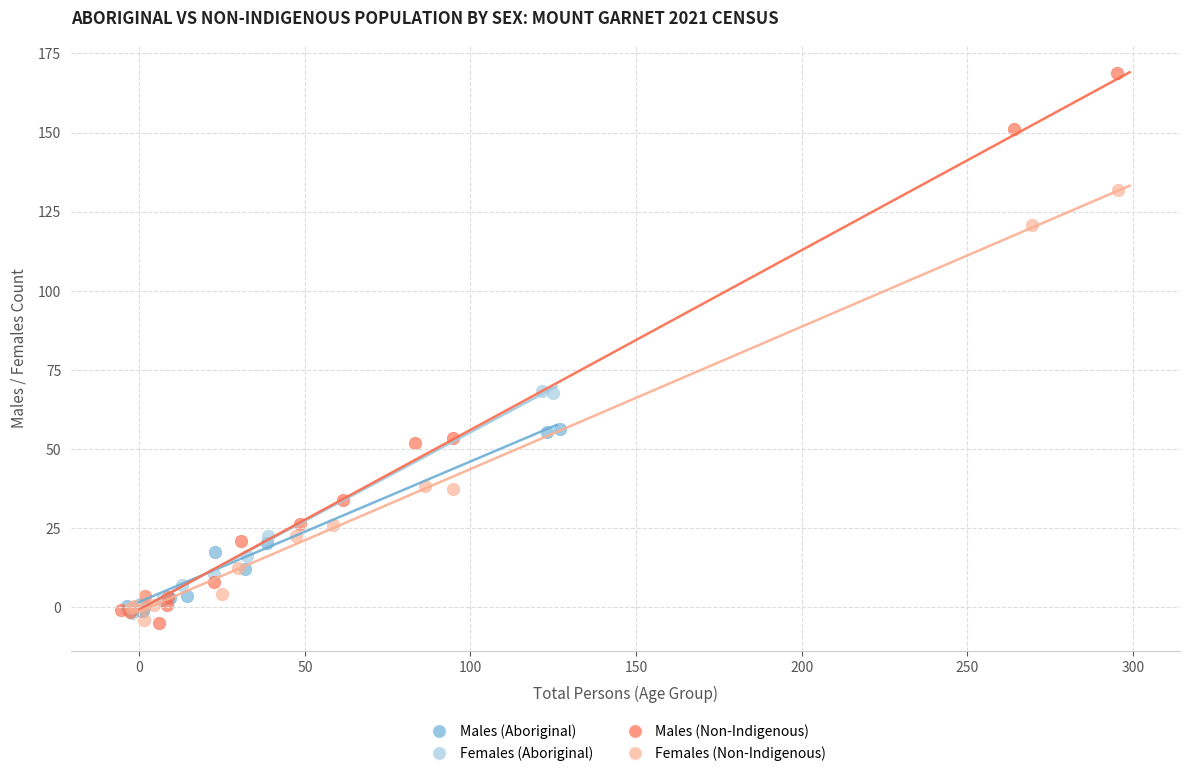

Which series reaches the maximum Y coordinate?

Males (Non-Indigenous)